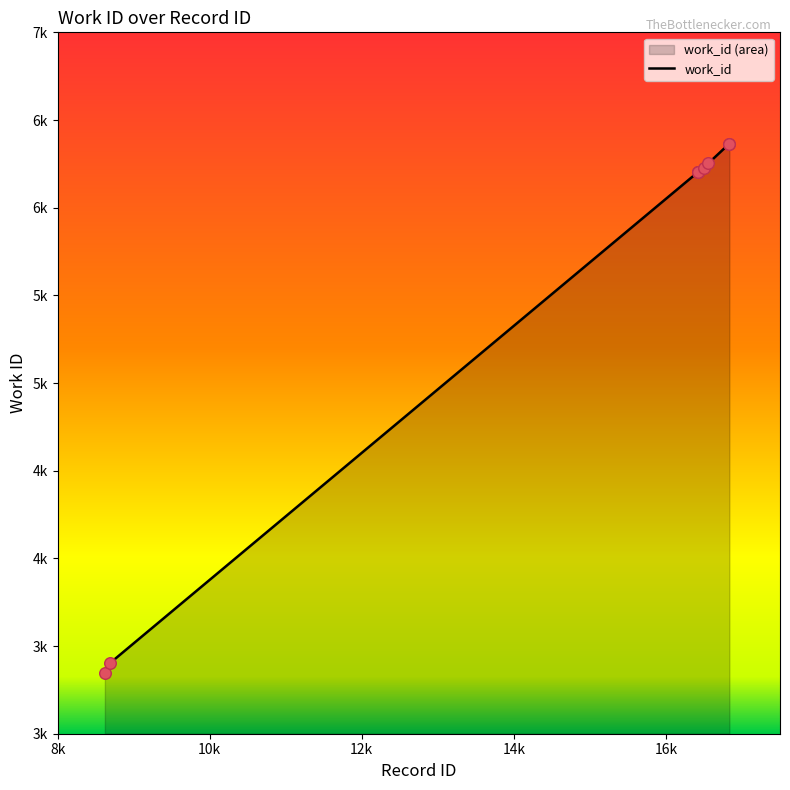

Which has a higher value, 16427 or 16421?

16427